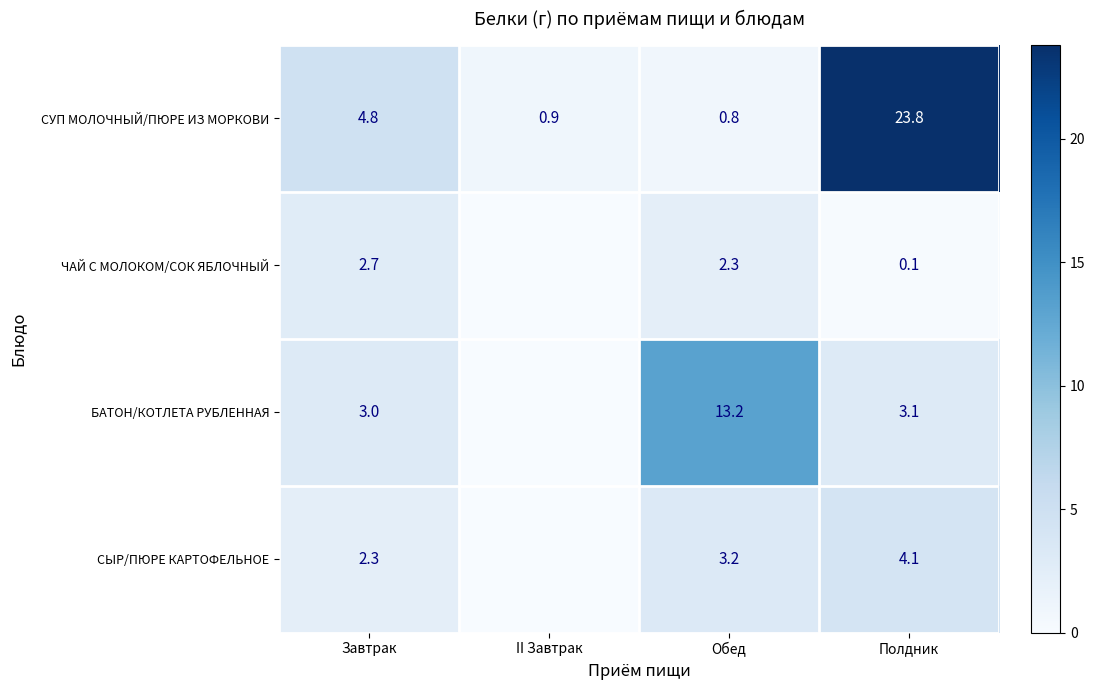

At Обед, list the series in order from smallest to largest.

СУП МОЛОЧНЫЙ/ПЮРЕ ИЗ МОРКОВИ, ЧАЙ С МОЛОКОМ/СОК ЯБЛОЧНЫЙ, СЫР/ПЮРЕ КАРТОФЕЛЬНОЕ, БАТОН/КОТЛЕТА РУБЛЕННАЯ